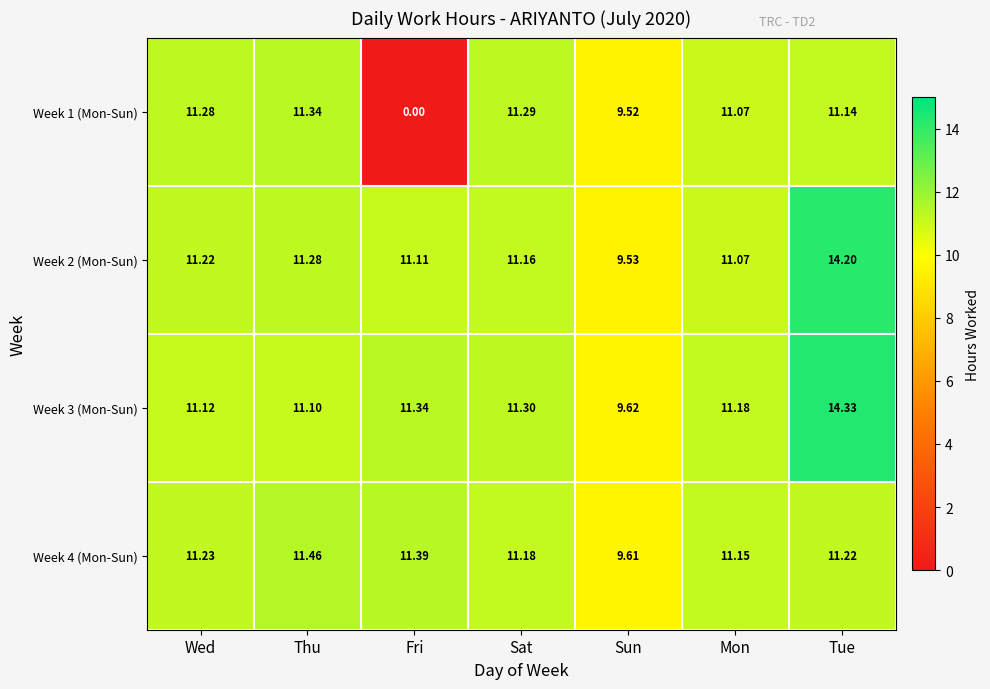

Count the number of categories in the chart.

7